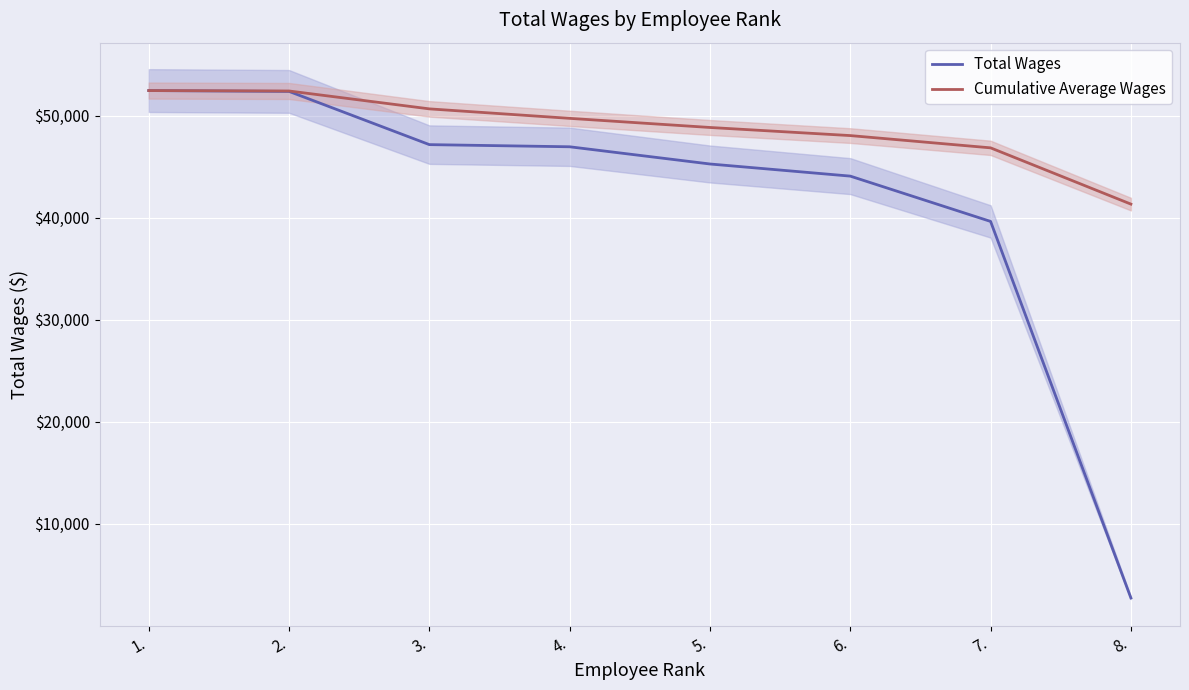

What is the difference between the highest and lowest values at 4.?

2786.5